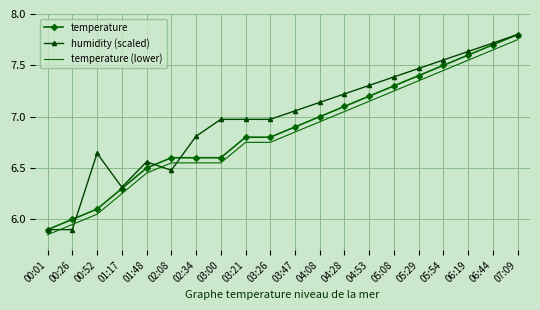

What position from the right is 03:00?

13